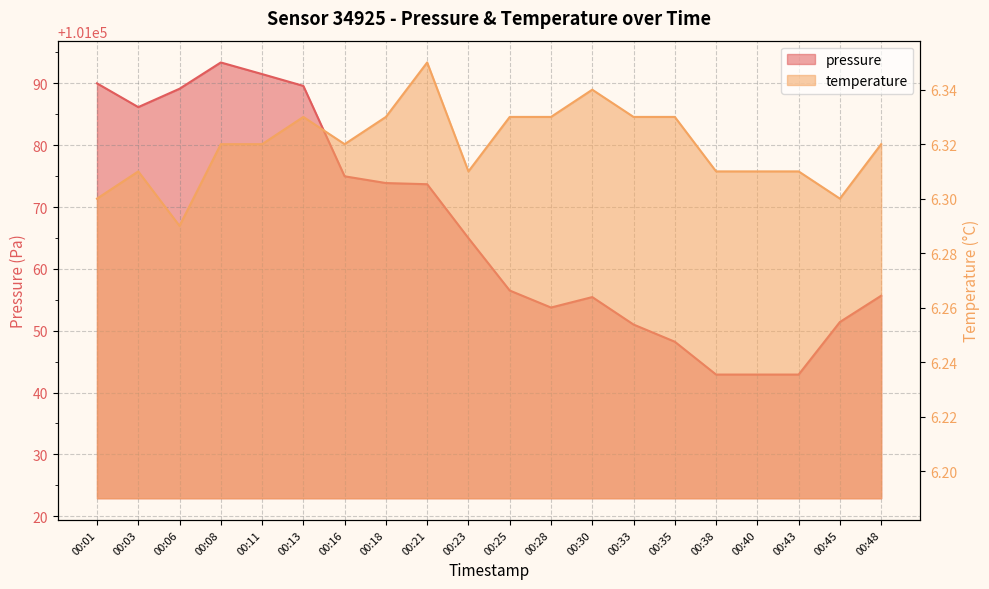

Rank the series at 00:18 from lowest to highest value.

temperature, pressure